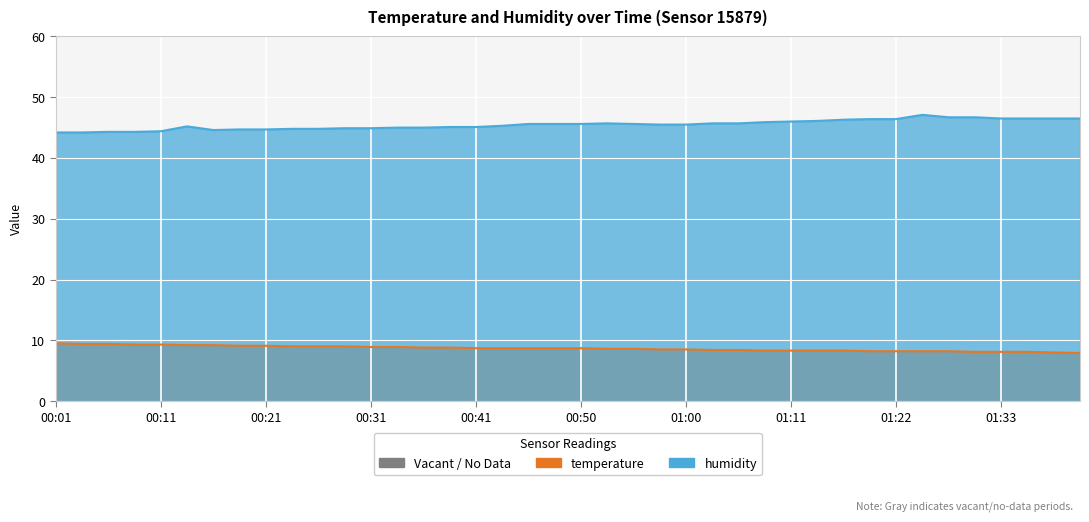

What is the highest value of the temperature series?

9.5